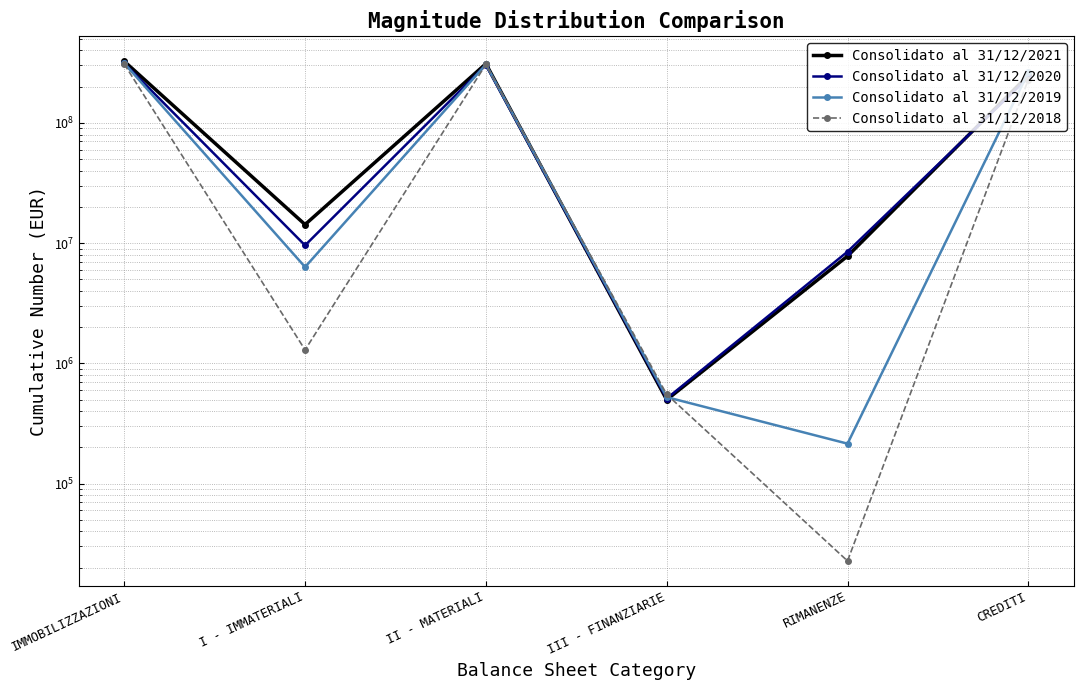

Reading left to right, extract all data points from this chart.

Consolidato al 31/12/2021: 325018734.5	14260393.5	310260962.6	497378.4	7794093.0	248737514.0
Consolidato al 31/12/2020: 313101468.0	9573219.0	303018542.0	509707.0	8482310.0	238602891.0
Consolidato al 31/12/2019: 313116189.0	6323386.0	306269620.0	523183.0	214711.0	263731406.0
Consolidato al 31/12/2018: 308138978.6	1292863.5	306294692.0	551423.2	22720.4	228943228.0